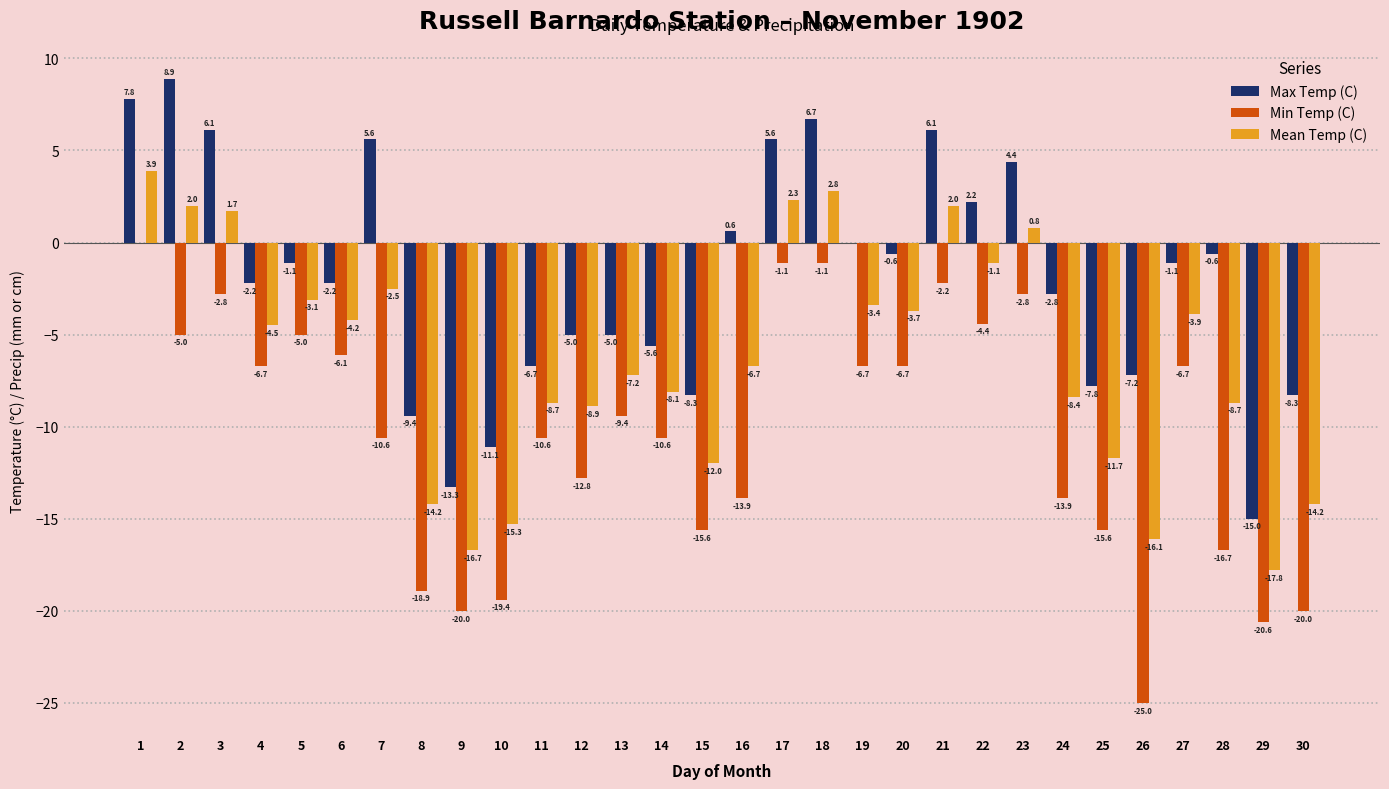

What is the spread (max minus min) of values at 15?

7.3